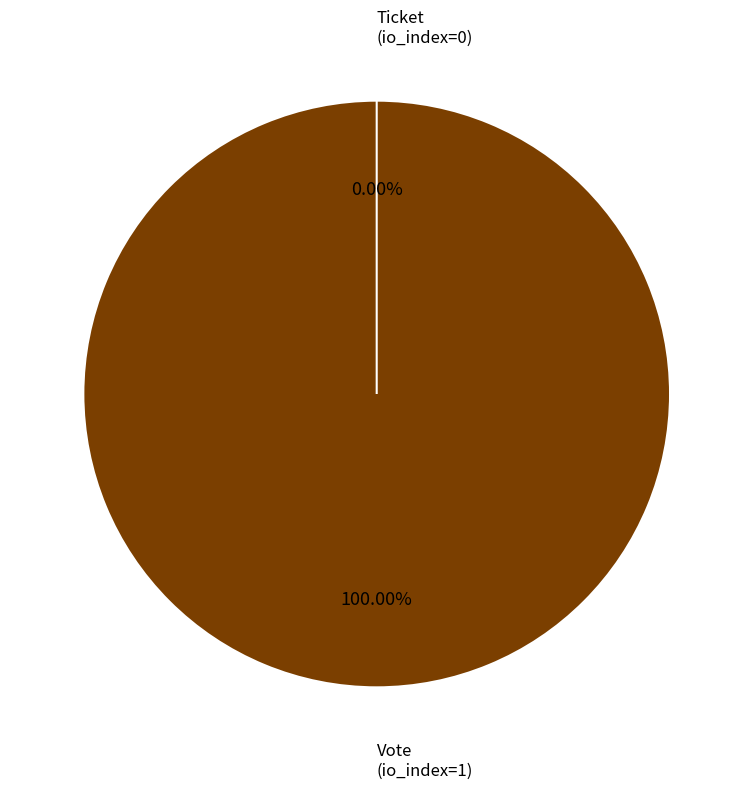

Does Ticket (io_index=0) account for over 50% of the chart?

No